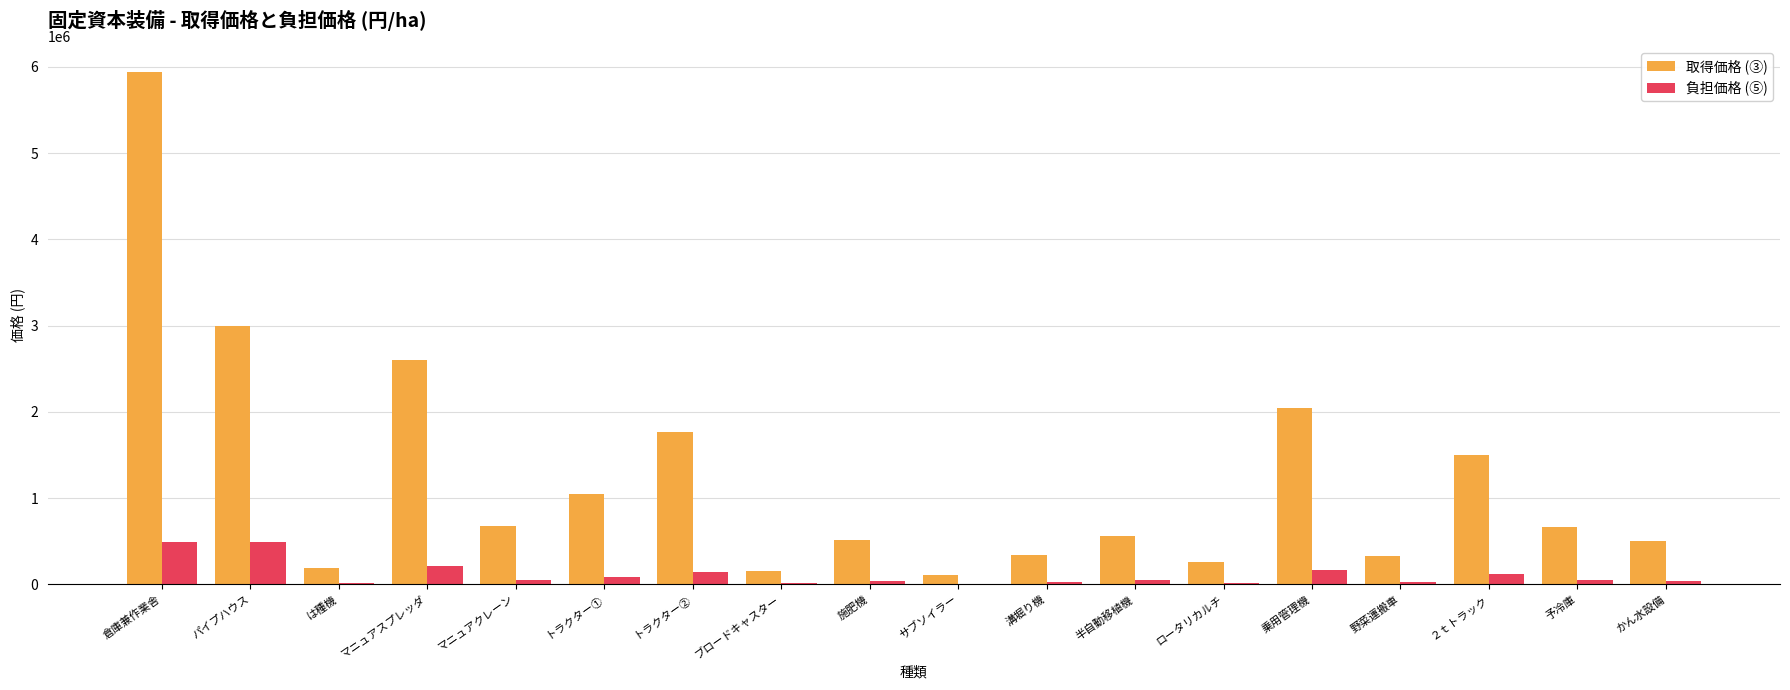

What is the maximum value for 負担価格 (⑤)?

495000.0